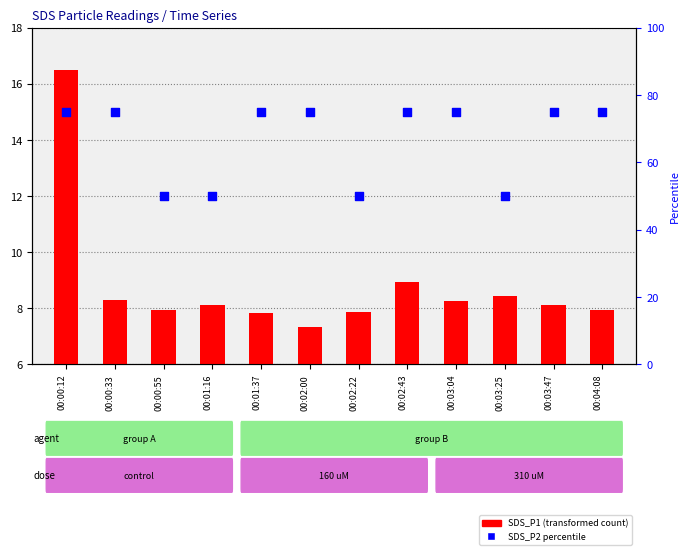

Which series has the largest total across all categories?

SDS_P2 percentile